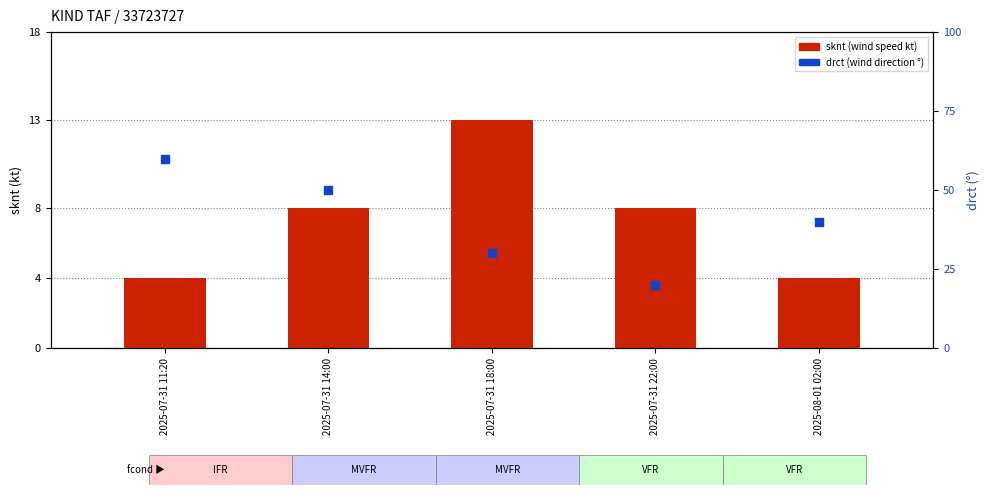

Which series has the largest Y range (max minus min)?

drct (wind direction °)